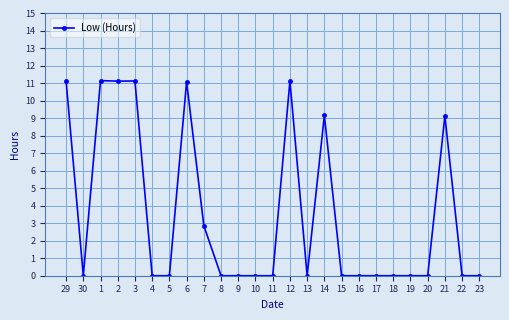

How many lines are shown in the chart?

1